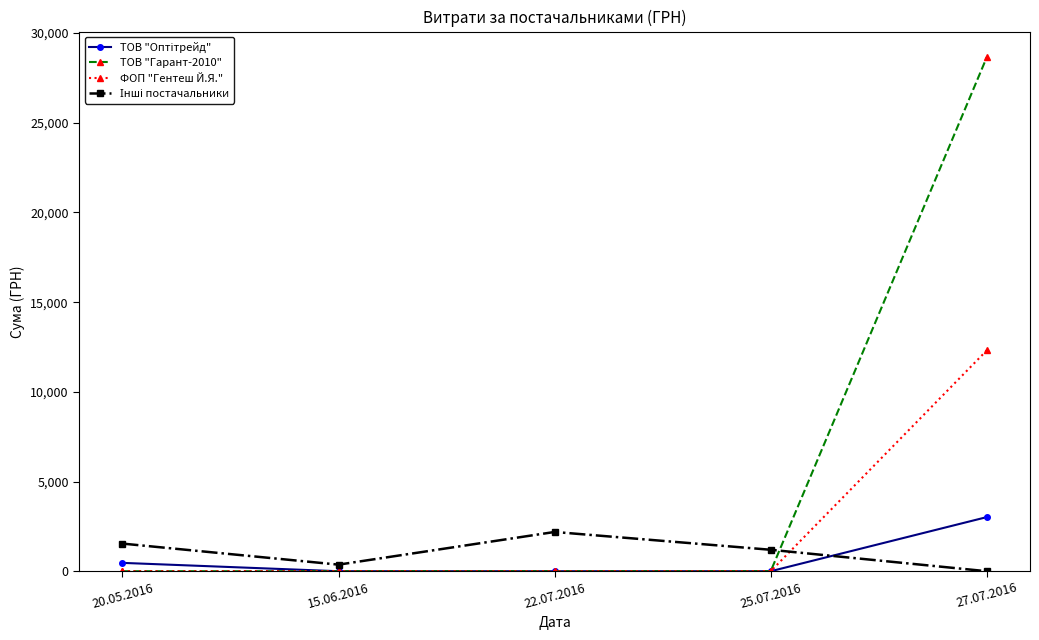

Which series has the widest spread of values?

ТОВ "Гарант-2010"